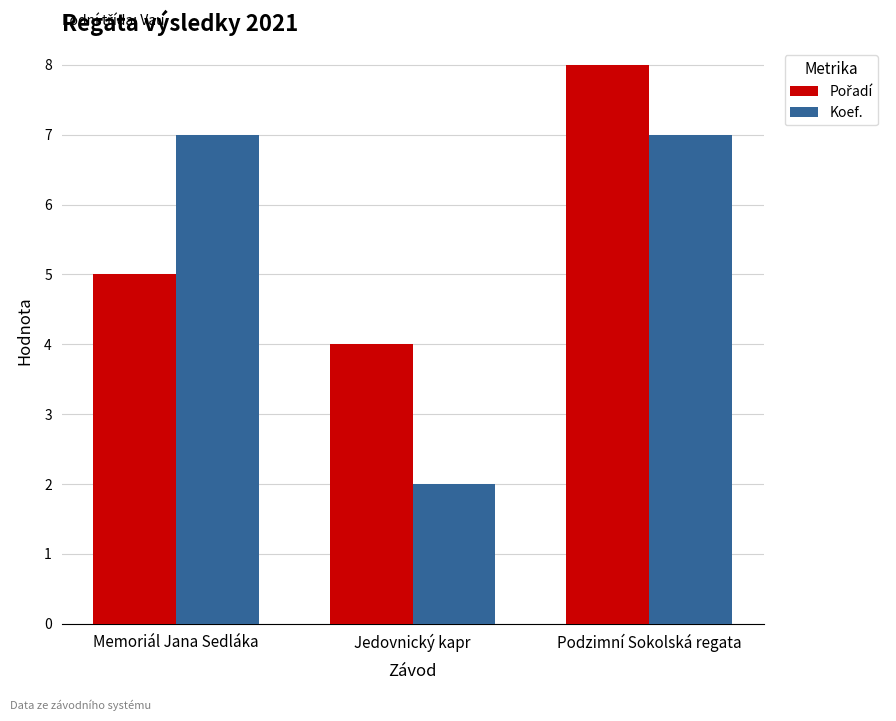

How many bars are there in each group?

2